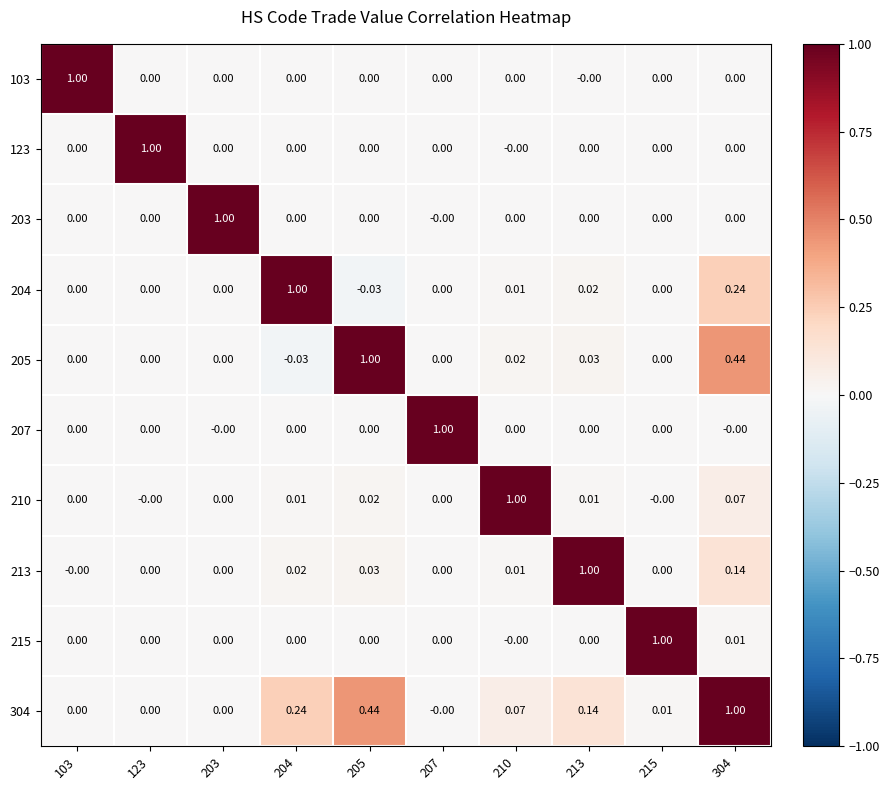

Is the value of 304 at 210 greater than the value of 123 at 103?

Yes